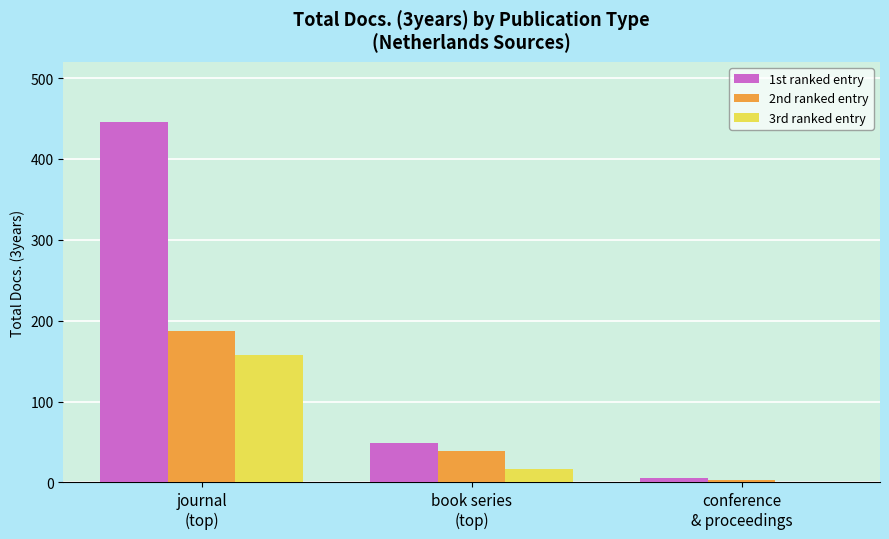

What is the difference between the 2nd ranked entry values at conference
& proceedings and book series
(top)?

36